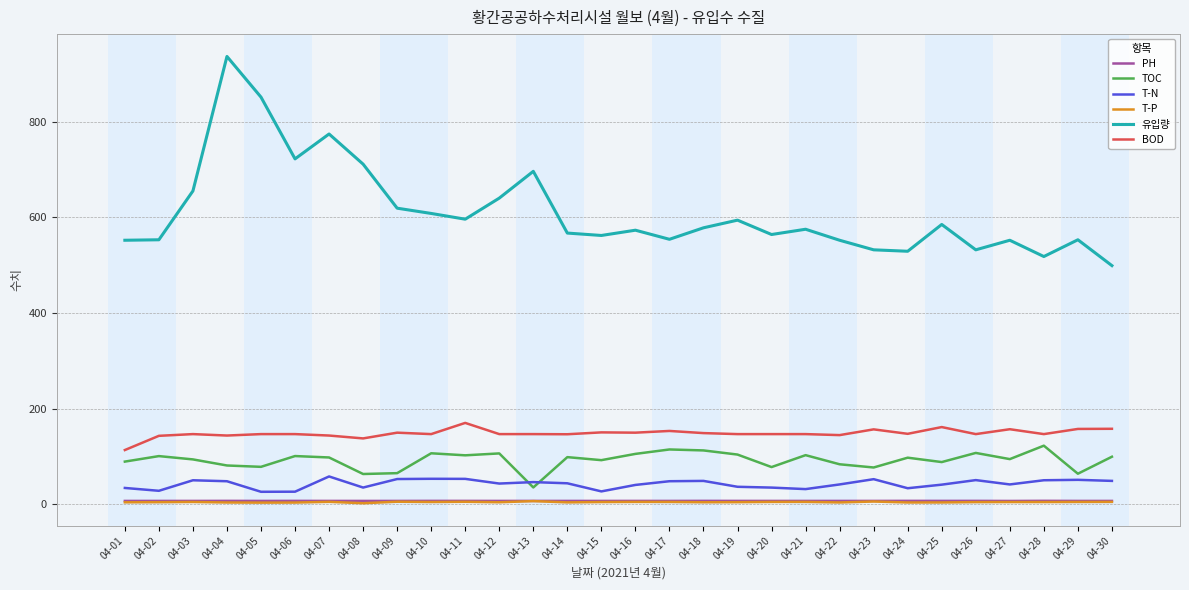

Which label corresponds to the largest value in the chart?

04-04